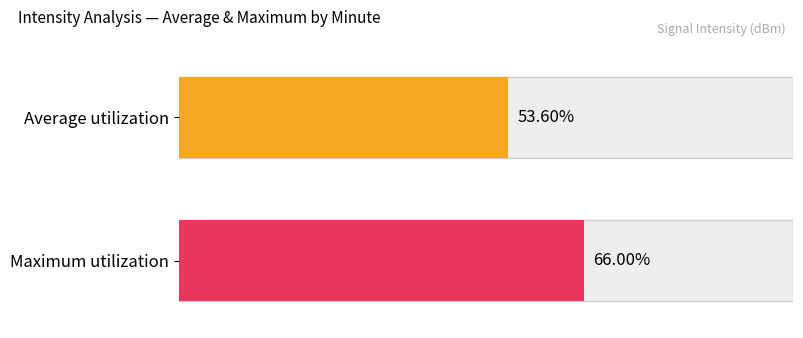

Rank the series by their maximum value, from lowest to highest.

Average utilization, Maximum utilization